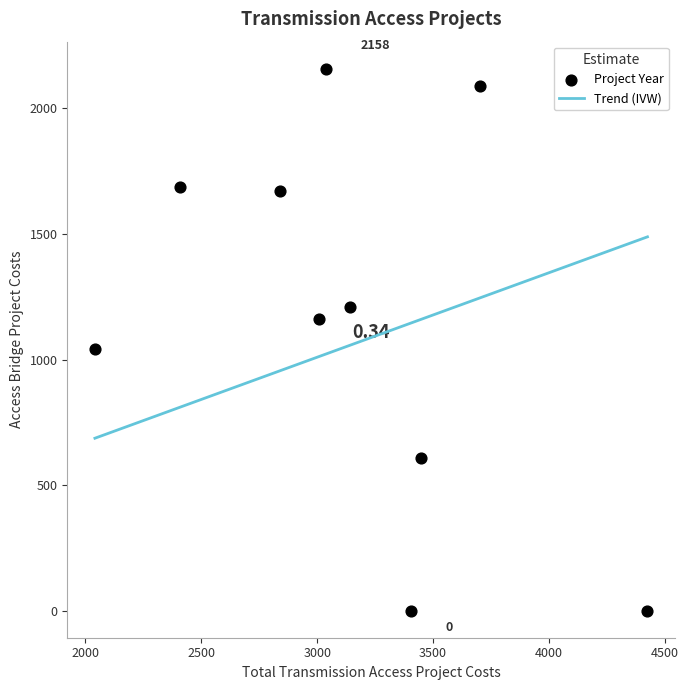

What is the average Y value?

1163.0